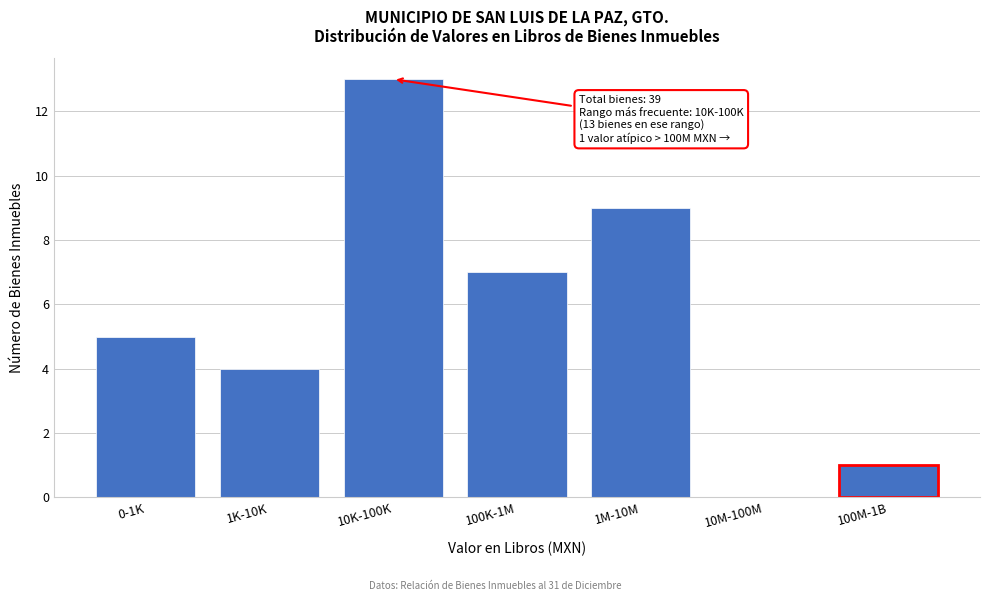

Reading right to left, list all the values displayed in this chart.

100M-1B=1	10M-100M=0	1M-10M=9	100K-1M=7	10K-100K=13	1K-10K=4	0-1K=5